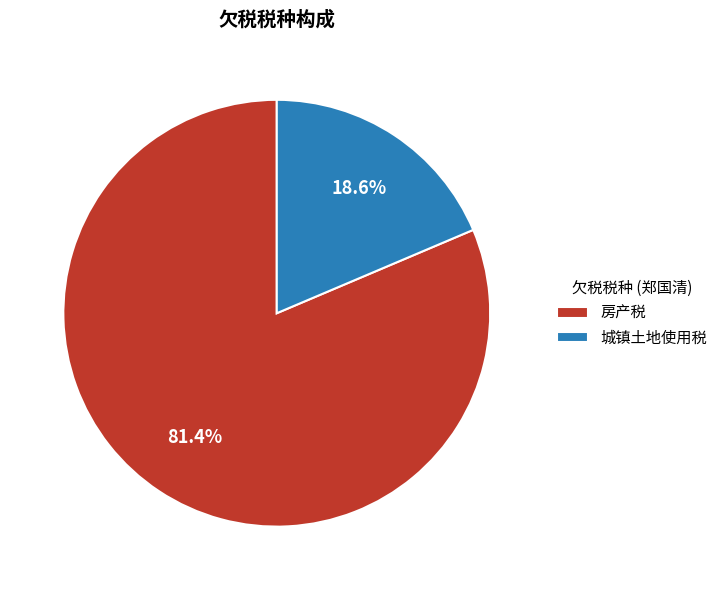

What is the smallest slice in the pie chart?

城镇土地使用税